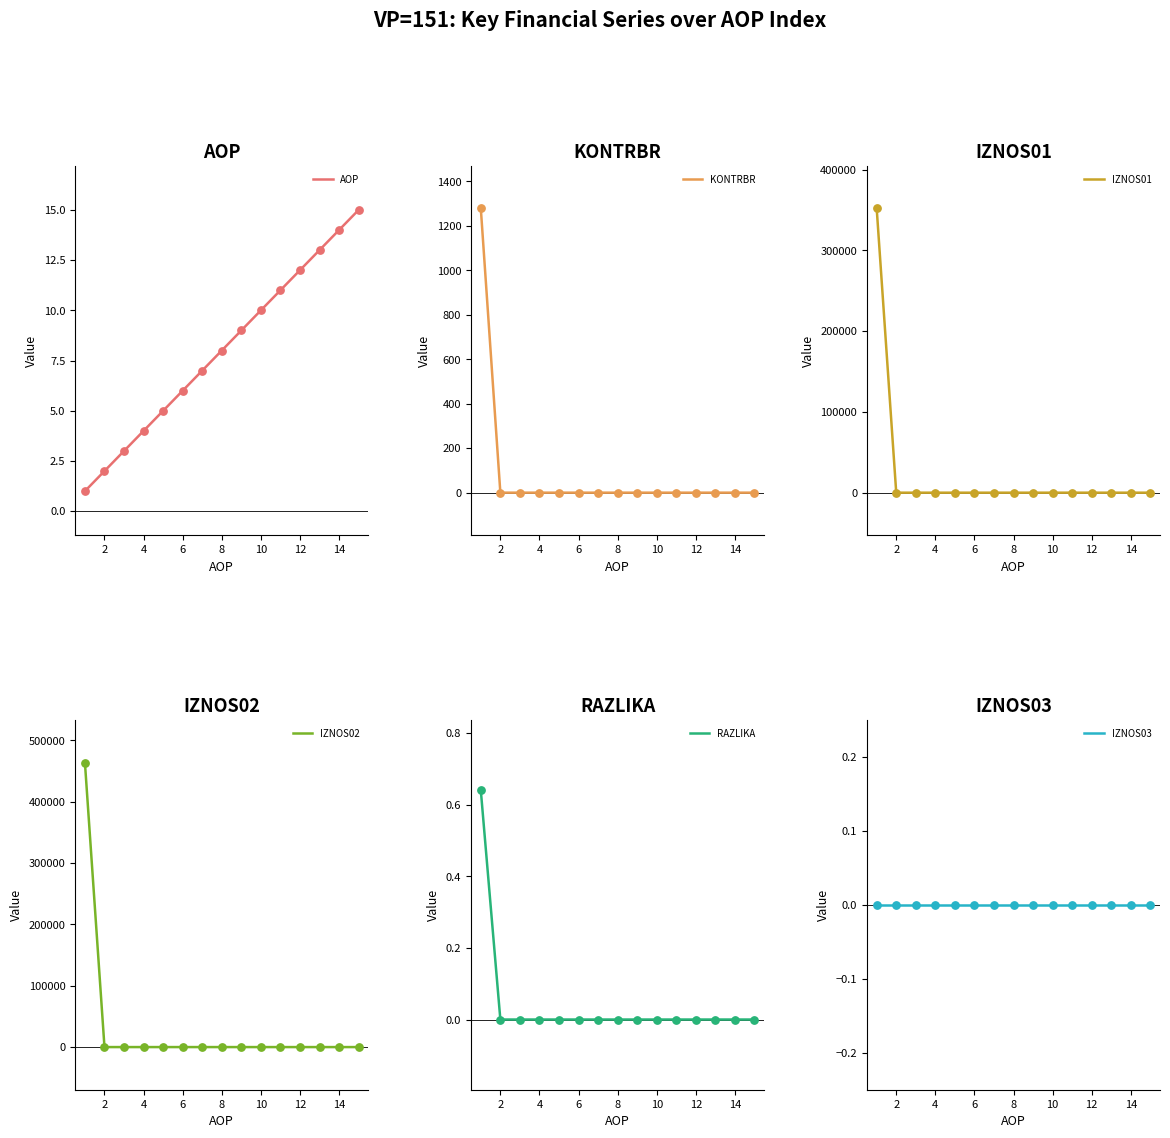

What are all the series names shown in the legend?

AOP, KONTRBR, IZNOS01, IZNOS02, RAZLIKA, IZNOS03